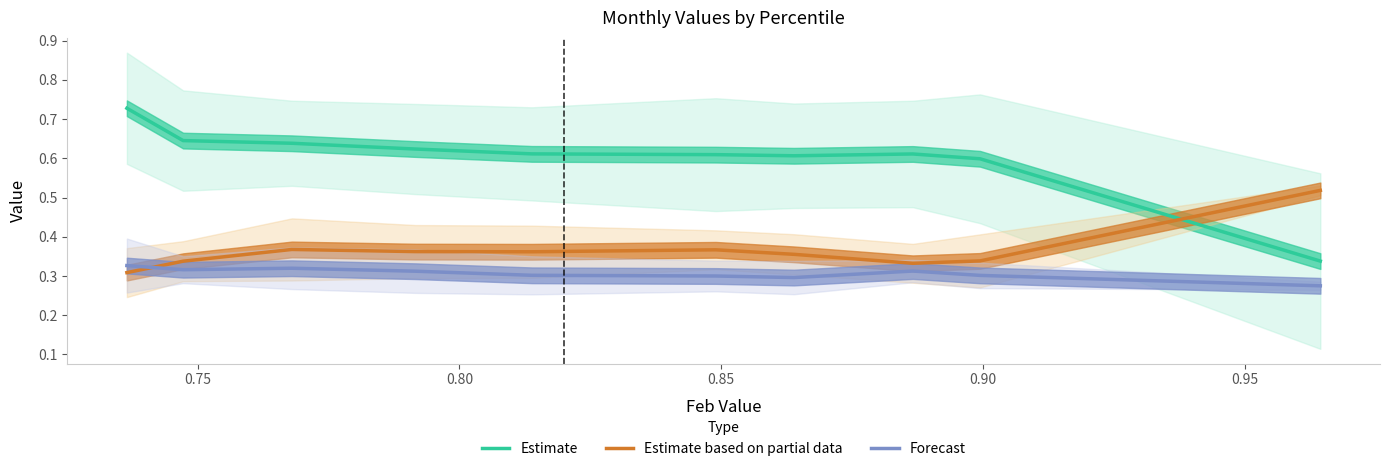

True or false: Forecast and Estimate intersect in this chart.

False